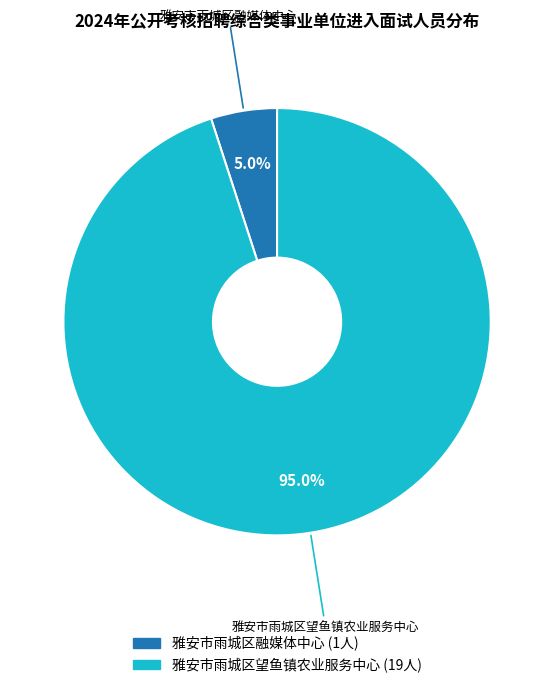

To the nearest percent, what is the combined percentage of 雅安市雨城区望鱼镇农业服务中心 and 雅安市雨城区融媒体中心?

100%